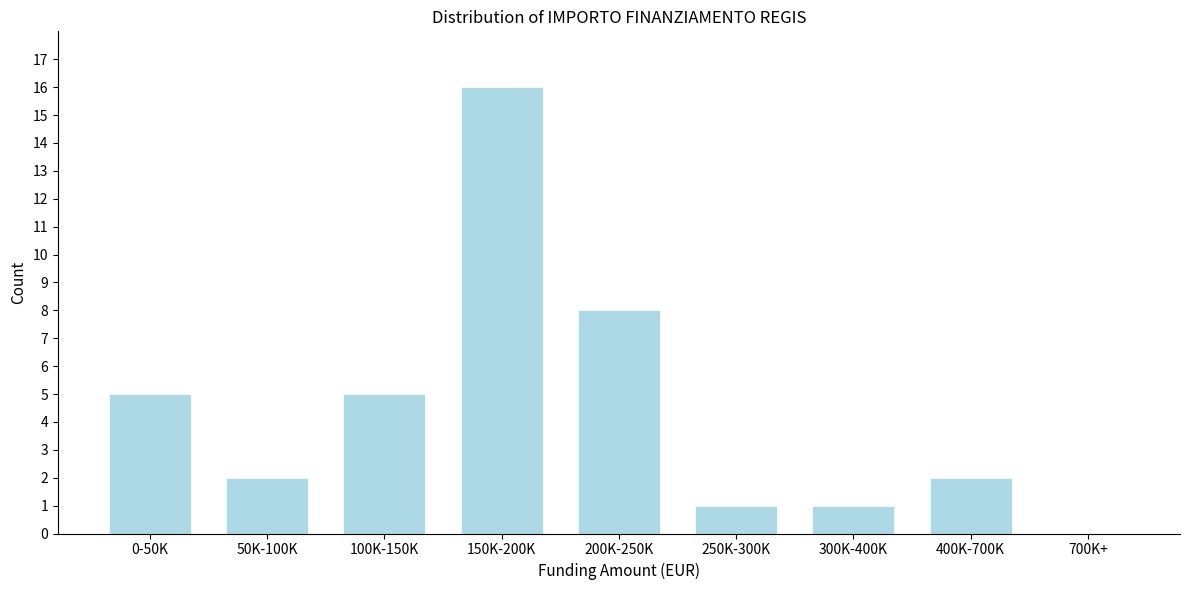

Reading left to right, list all the values displayed in this chart.

0-50K=5	50K-100K=2	100K-150K=5	150K-200K=16	200K-250K=8	250K-300K=1	300K-400K=1	400K-700K=2	700K+=0